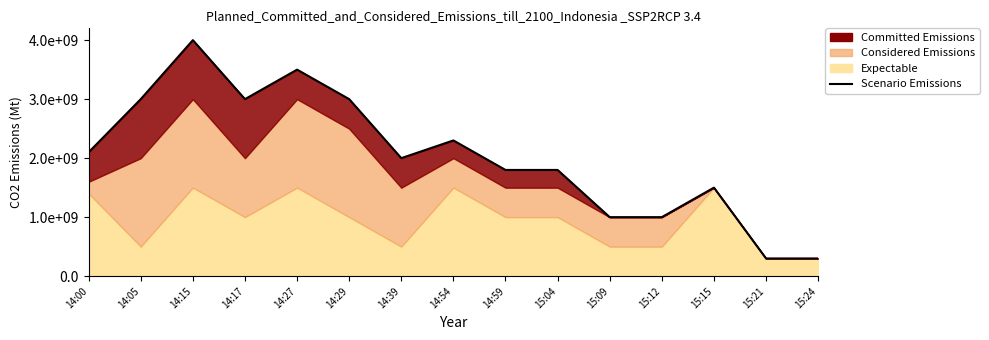

The value at 15:12 is 300748736. True or false?

False